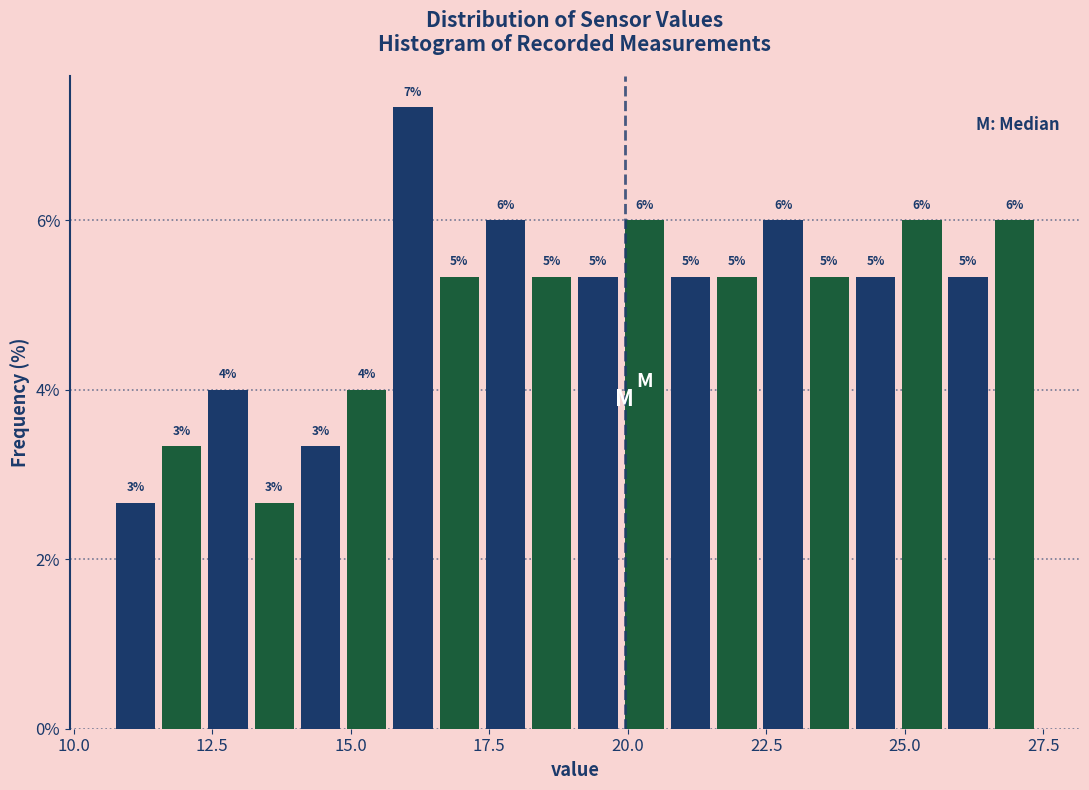

Read against the x-axis, roughly where is the centre of the tallest bar?

16.0